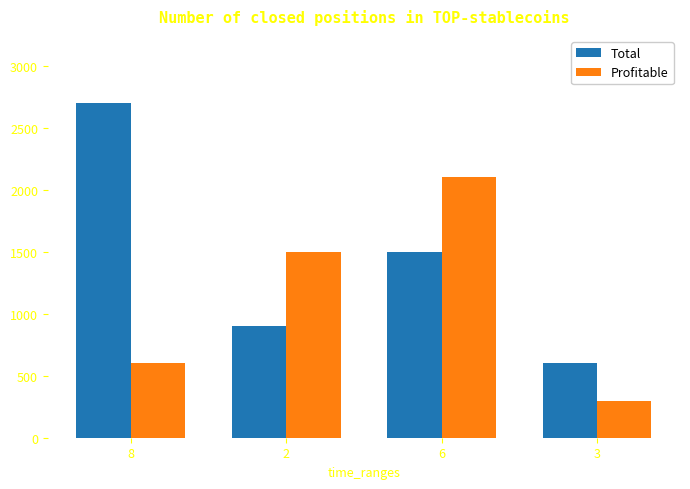

Rank the series at 8 from lowest to highest value.

Profitable, Total